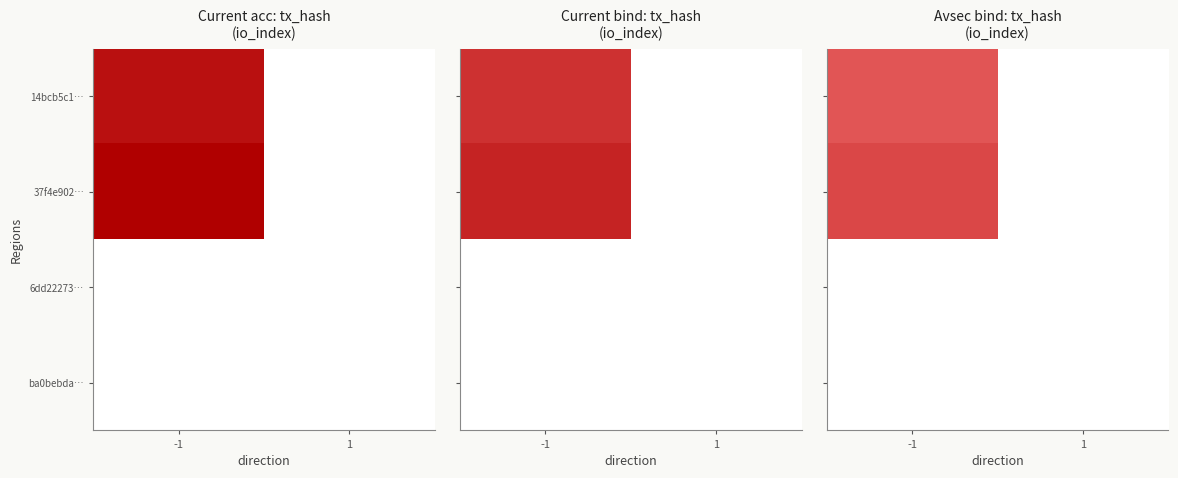

Is the value of 6dd22273… at -1 greater than the value of 14bcb5c1… at -1?

No